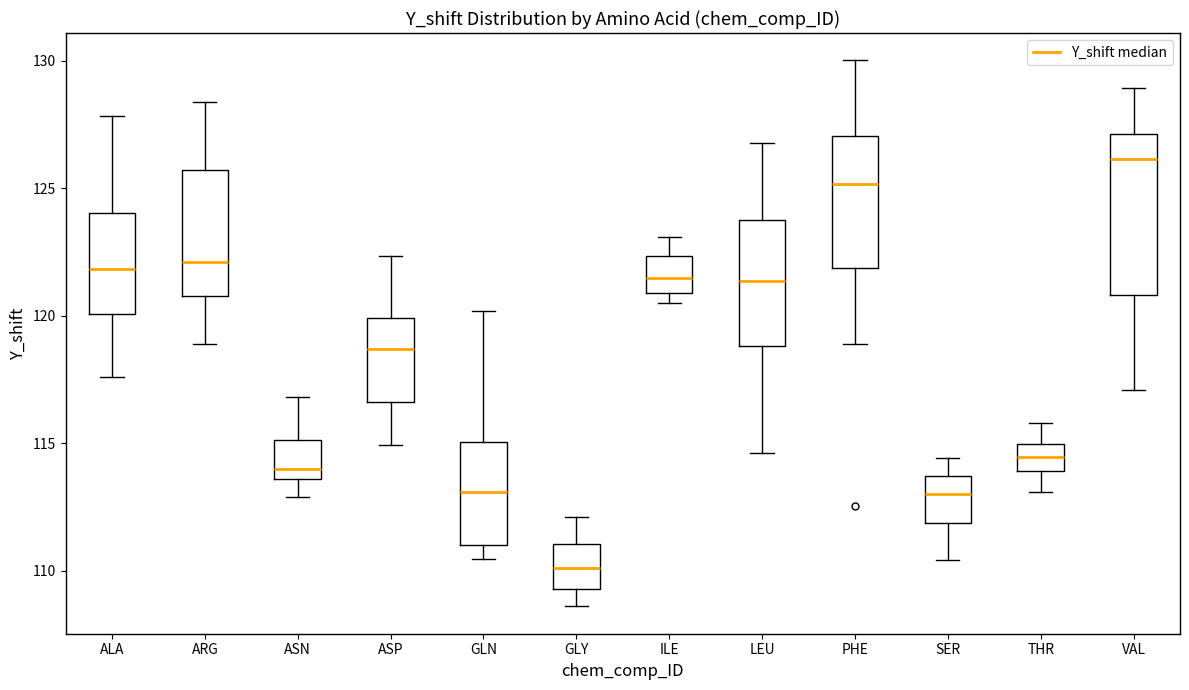

Reading left to right, transcribe this box plot: for each box, give where its median line is, the range the box spans, and where its two whiskers end, as read against the y-axis. The values are not printed on the chart, so give them approximately, as read against the axis.

ALA: median 122.0, box 120.0 to 124.0, whiskers 117.5 to 128.0
ARG: median 122.0, box 121.0 to 125.5, whiskers 119.0 to 128.5
ASN: median 114.0, box 113.5 to 115.0, whiskers 113.0 to 117.0
ASP: median 118.5, box 116.5 to 120.0, whiskers 115.0 to 122.5
GLN: median 113.0, box 111.0 to 115.0, whiskers 110.5 to 120.0
GLY: median 110.0, box 109.5 to 111.0, whiskers 108.5 to 112.0
ILE: median 121.5, box 121.0 to 122.5, whiskers 120.5 to 123.0
LEU: median 121.5, box 119.0 to 124.0, whiskers 114.5 to 127.0
PHE: median 125.0, box 122.0 to 127.0, whiskers 119.0 to 130.0
SER: median 113.0, box 112.0 to 113.5, whiskers 110.5 to 114.5
THR: median 114.5, box 114.0 to 115.0, whiskers 113.0 to 116.0
VAL: median 126.0, box 121.0 to 127.0, whiskers 117.0 to 129.0